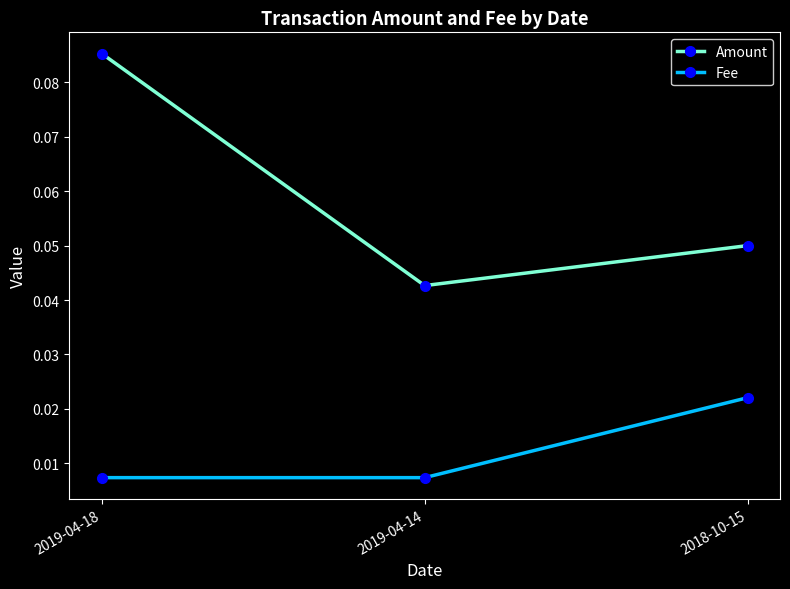

Between 2019-04-18 and 2018-10-15, which series saw the biggest shift?

Amount